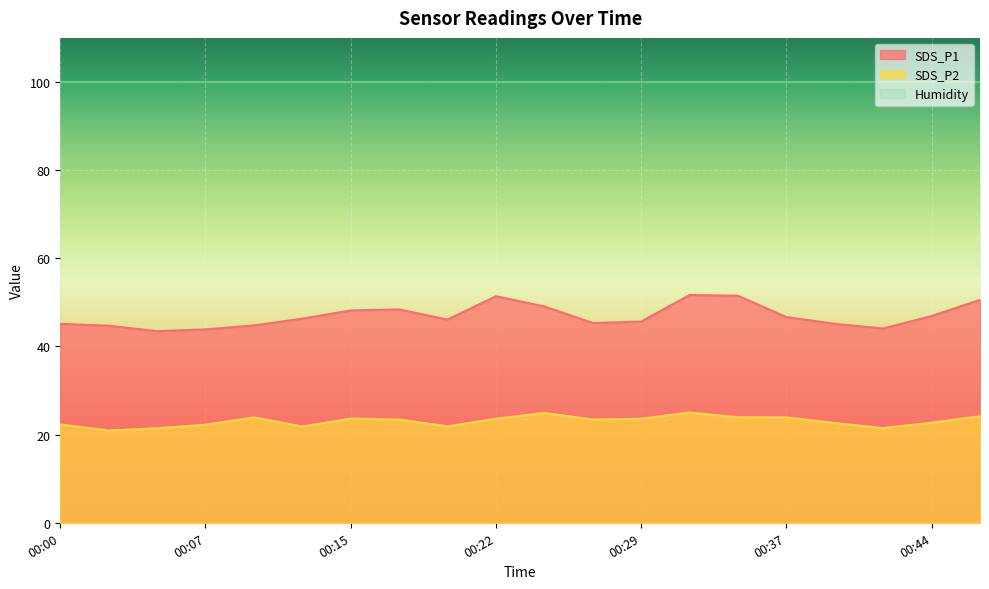

What are all the series names shown in the legend?

SDS_P1, SDS_P2, Humidity